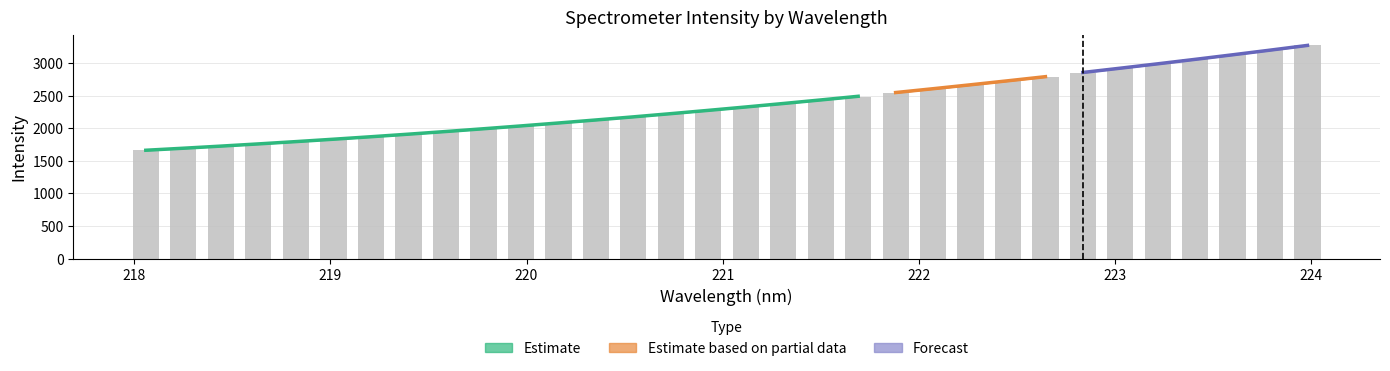

The chart shows a value of 2174.8 at 220.5444. True or false?

True